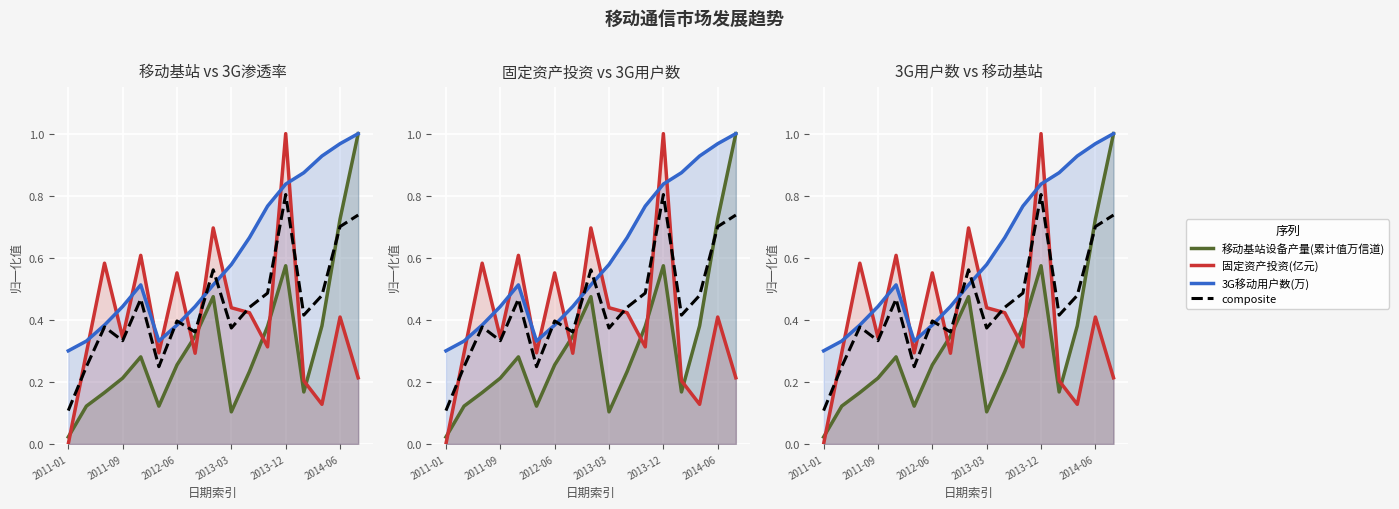

Which series changed the most between 8 and 13?

固定资产投资(亿元)_line